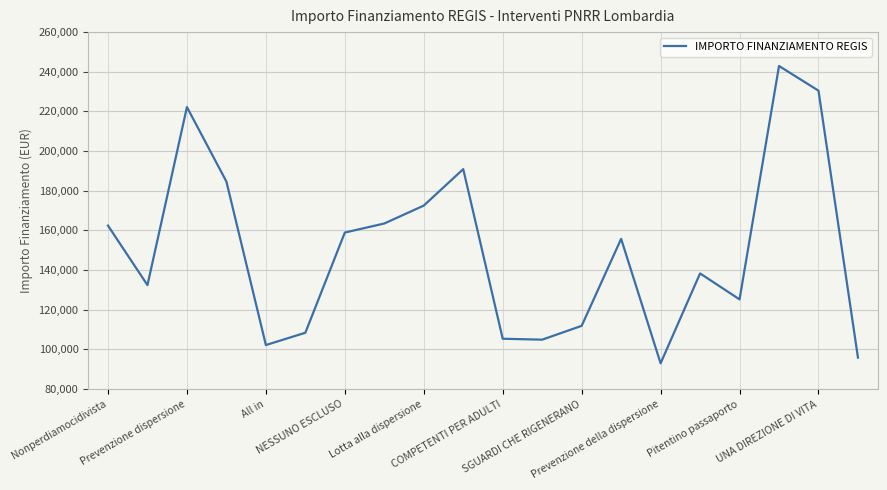

What is the greatest value displayed?

242913.7